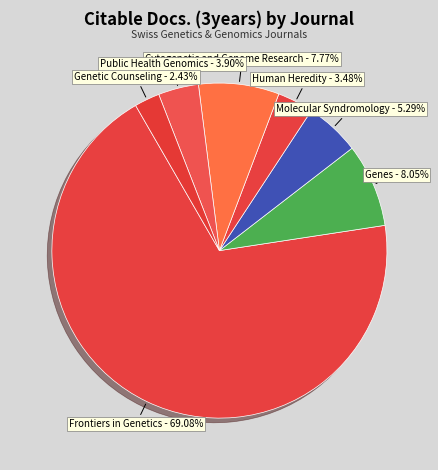

What is the largest slice in the pie chart?

Frontiers in Genetics